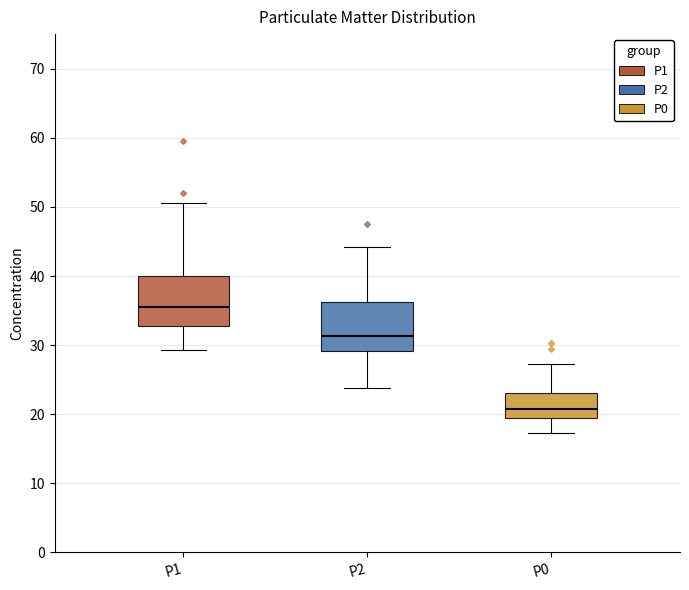

Where is the upper edge of the box for P1 on the y-axis? The values are not printed on the chart, so give them approximately, as read against the axis.

40